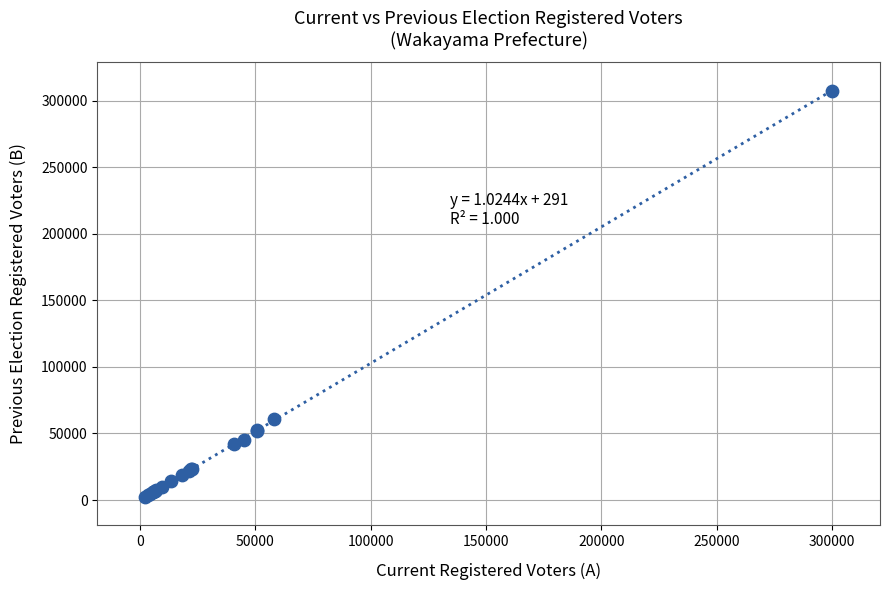

What Y value in the scatter plot is closest to 154948?

60844